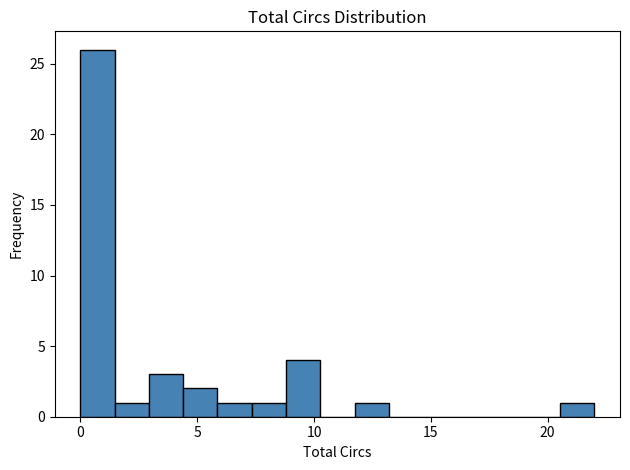

Around what value on the x-axis is the tallest bar? Give the approximate position of its centre, as read against the axis.

0.5